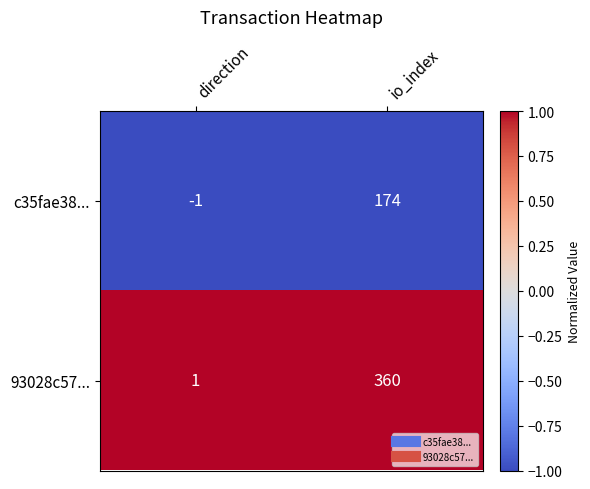

What is the spread (max minus min) of values at io_index?

186